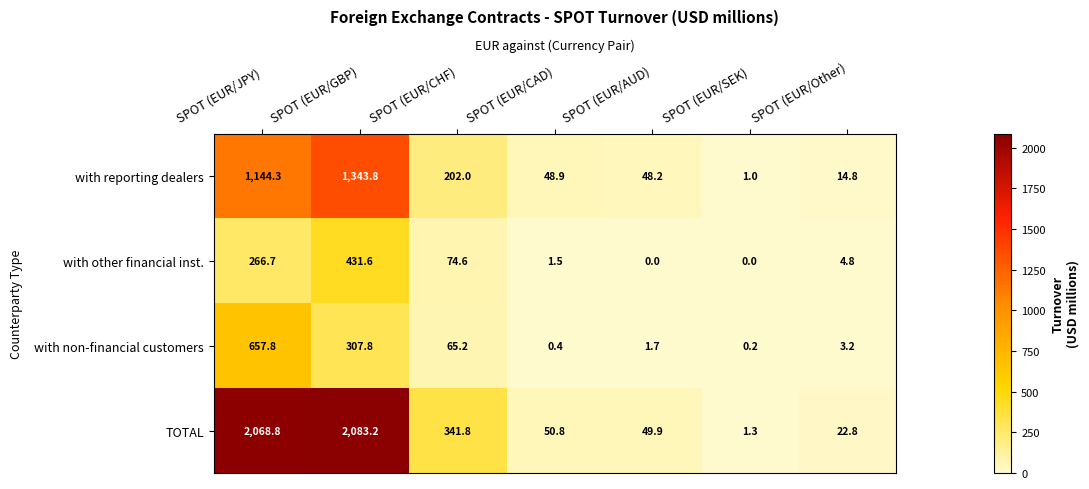

What is the difference between the with reporting dealers values at SPOT (EUR/SEK) and SPOT (EUR/CAD)?

47.9